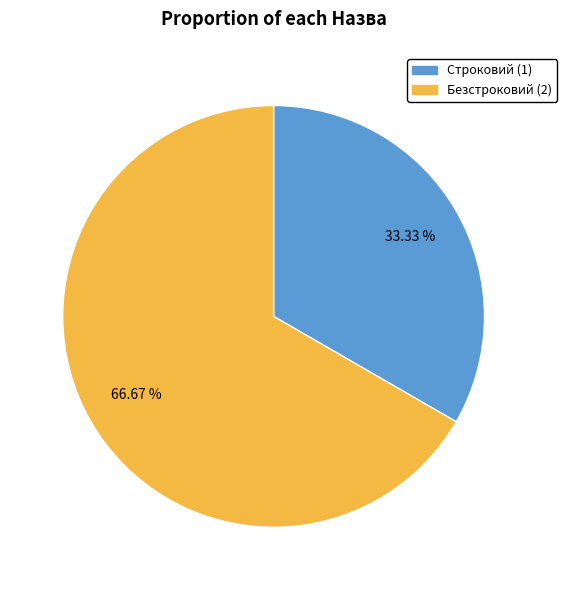

Which has a higher value, Строковий or Безстроковий?

Безстроковий